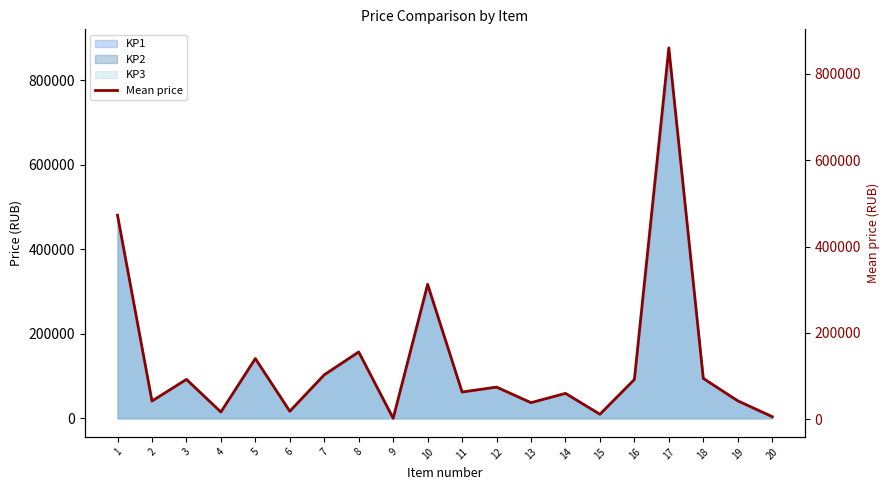

Where is the data nearest to the value 431031?

1